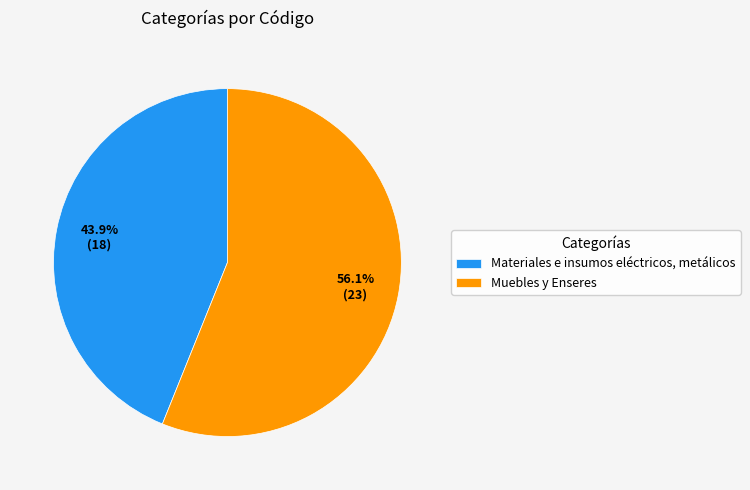

Approximately how many times larger is the value at Materiales e insumos eléctricos, metálicos compared to Muebles y Enseres?

0.8